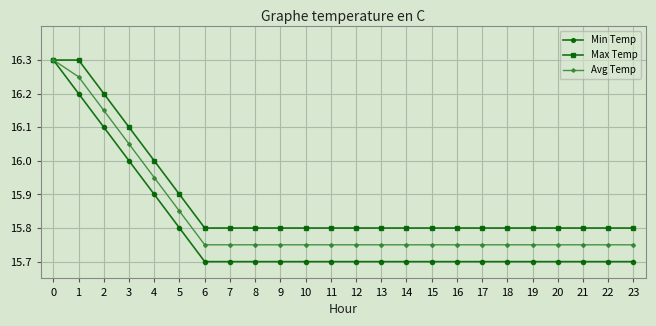

What is the maximum value shown in the chart?

16.3